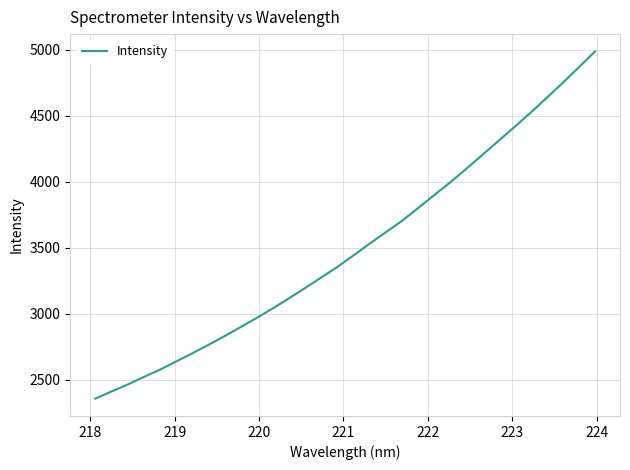

What is the difference between the maximum and minimum values?

2629.6